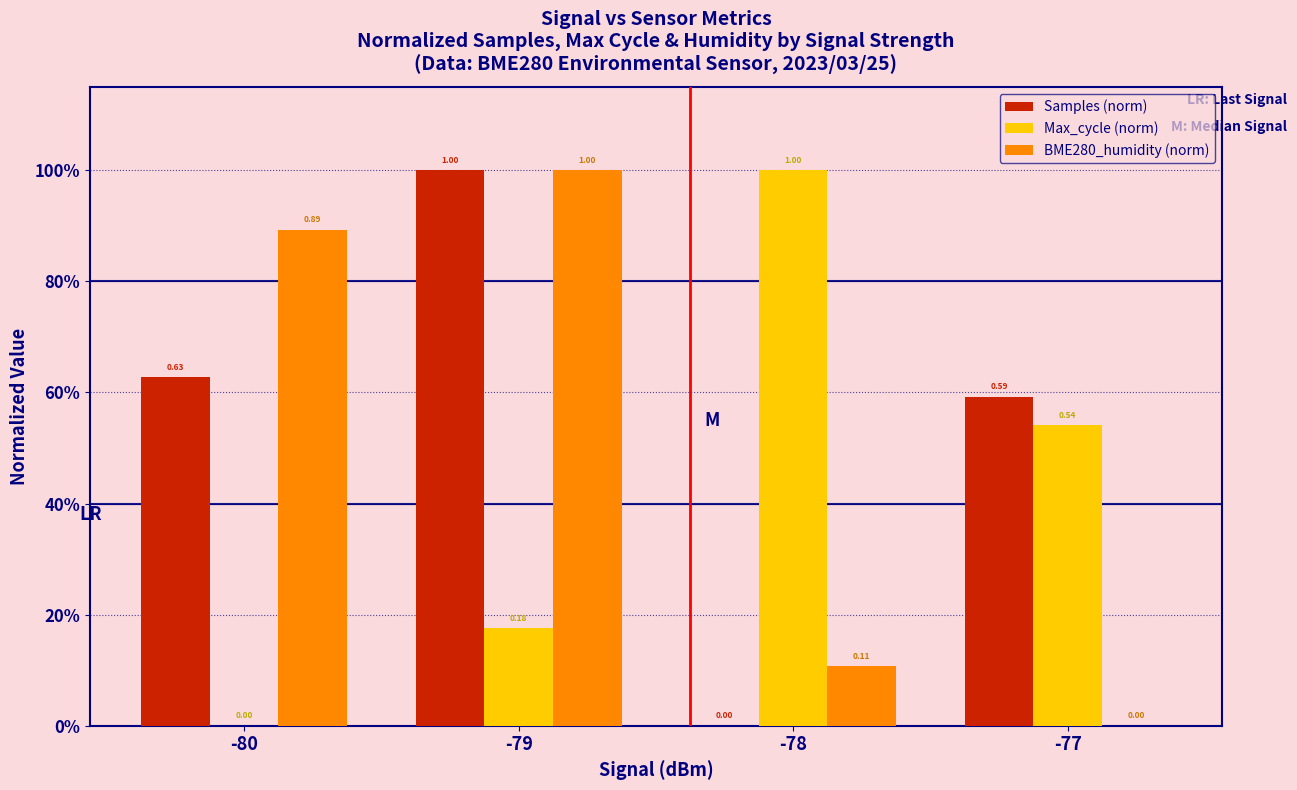

What are all the series names shown in the legend?

Samples (norm), Max_cycle (norm), BME280_humidity (norm)